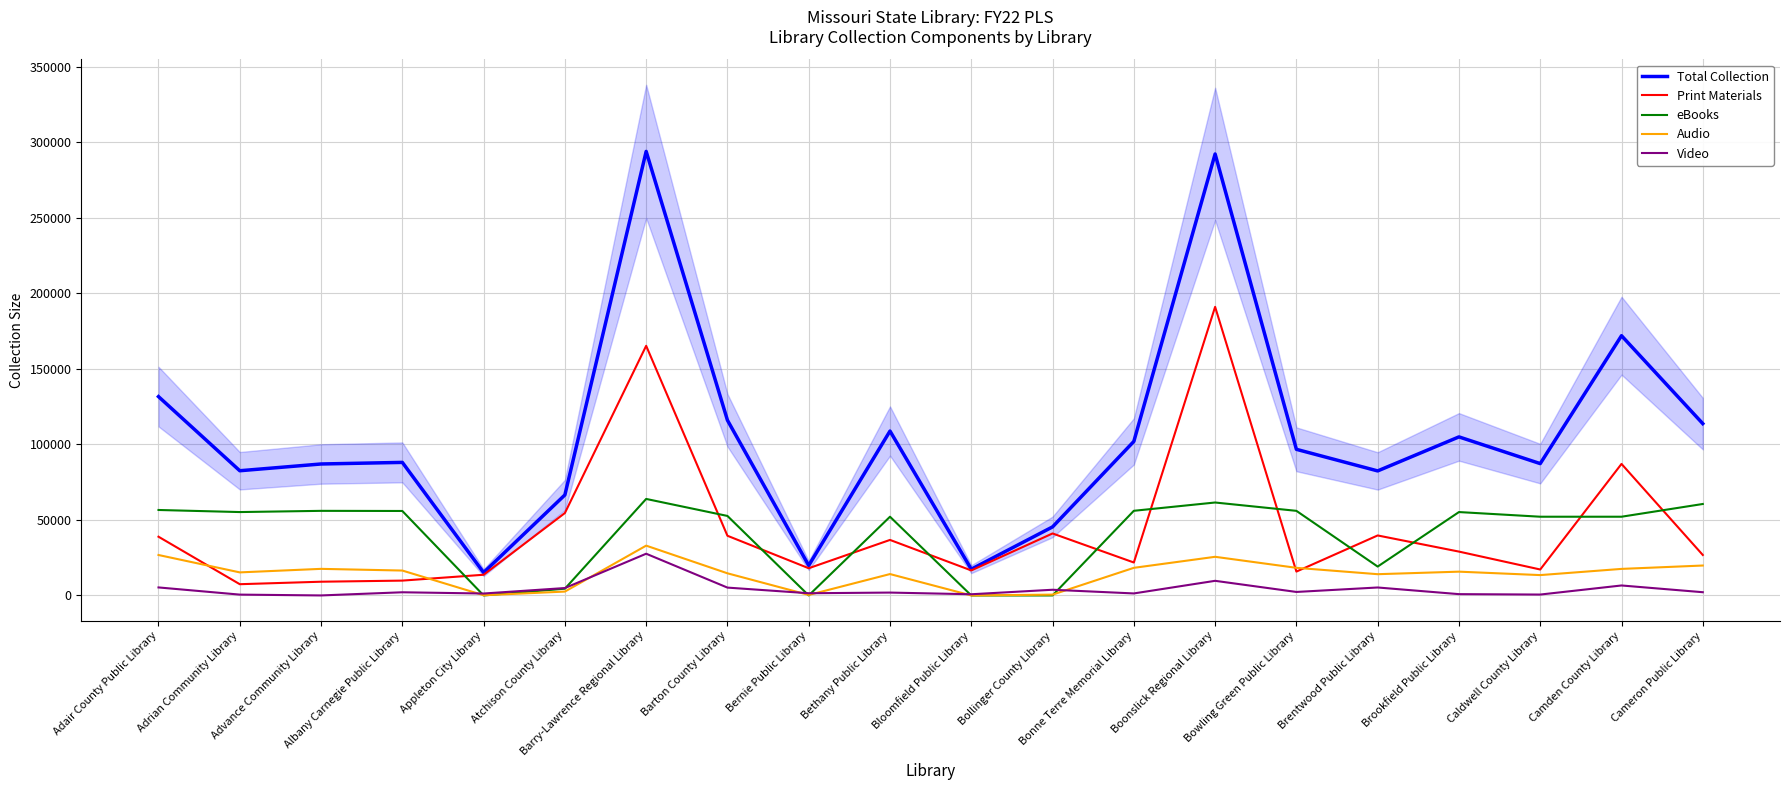

Count the number of data series in this chart.

5